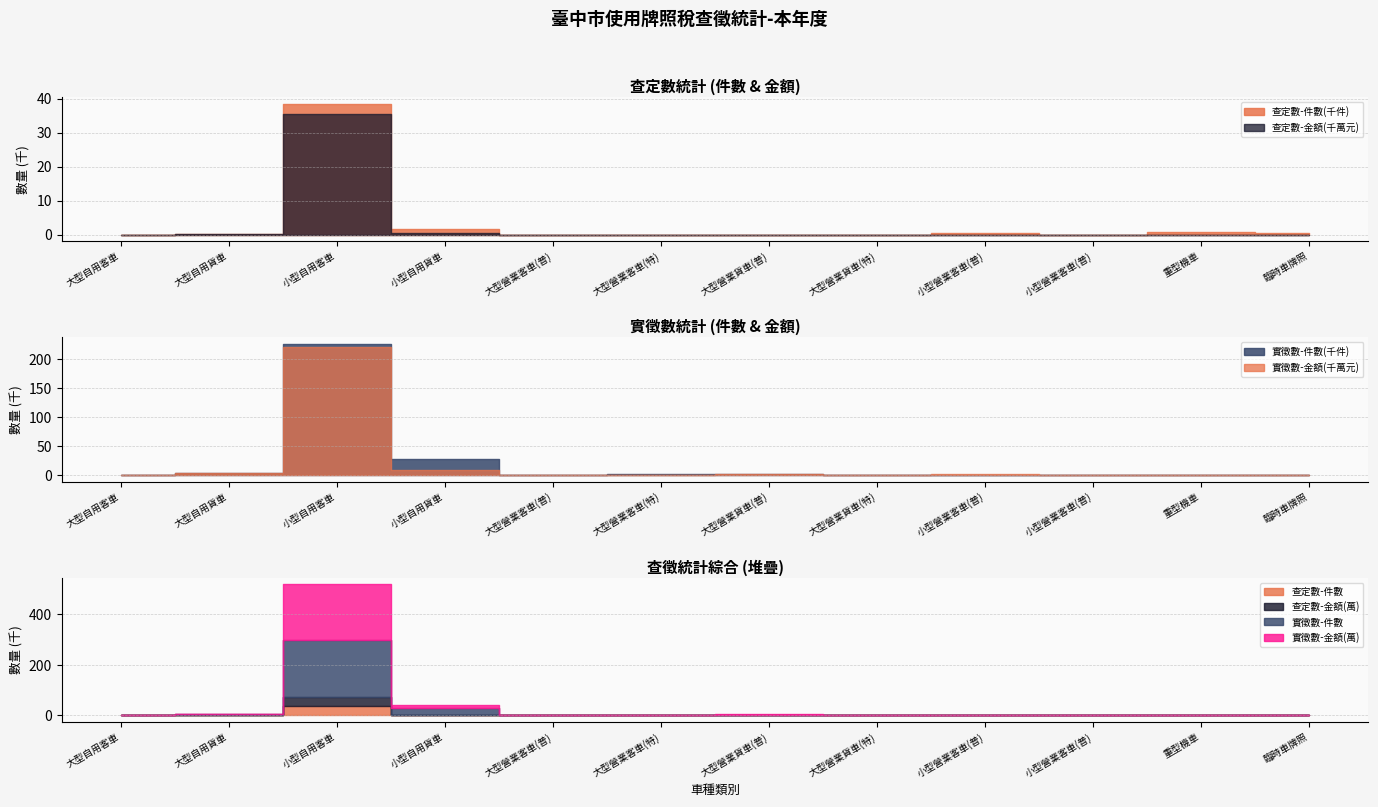

True or false: 查定數-金額(萬) and 實徵數-件數 intersect in this chart.

False